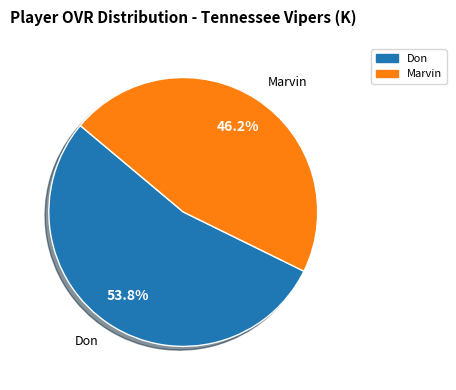

To the nearest percent, what is the combined percentage of Don and Marvin?

100%